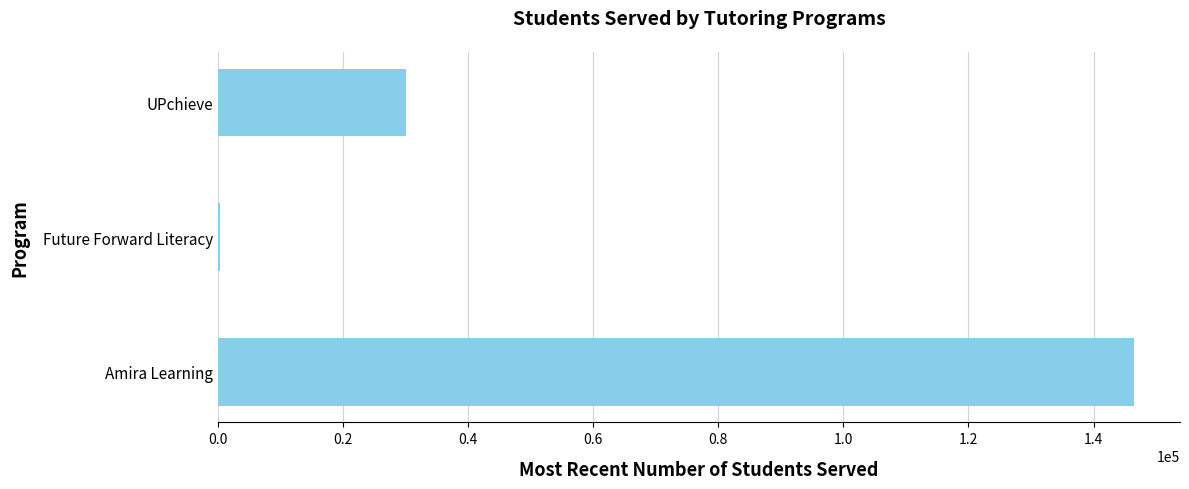

What is the greatest value displayed?

146500